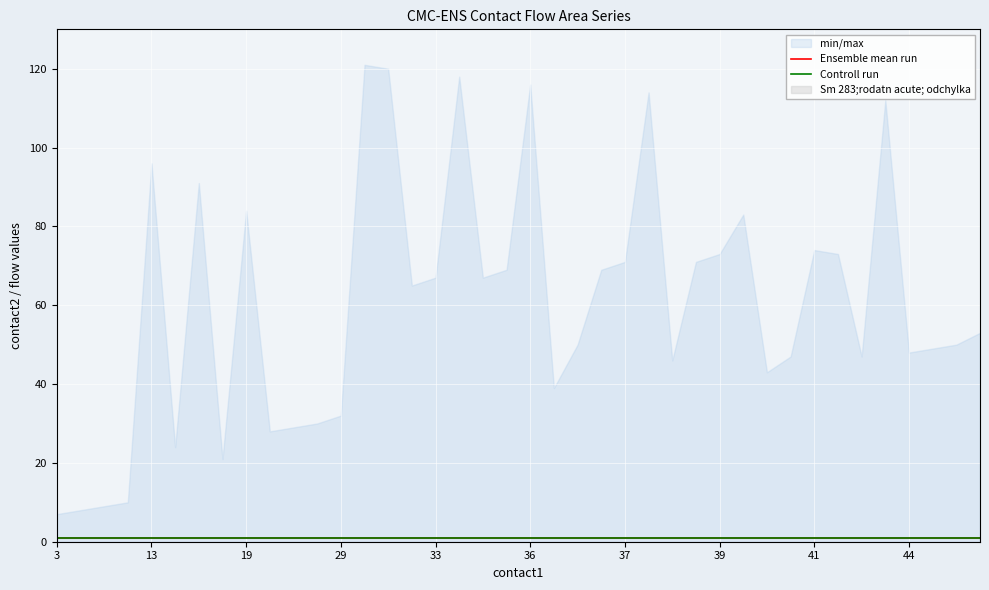

What is the sum of all contact2 values?

2424